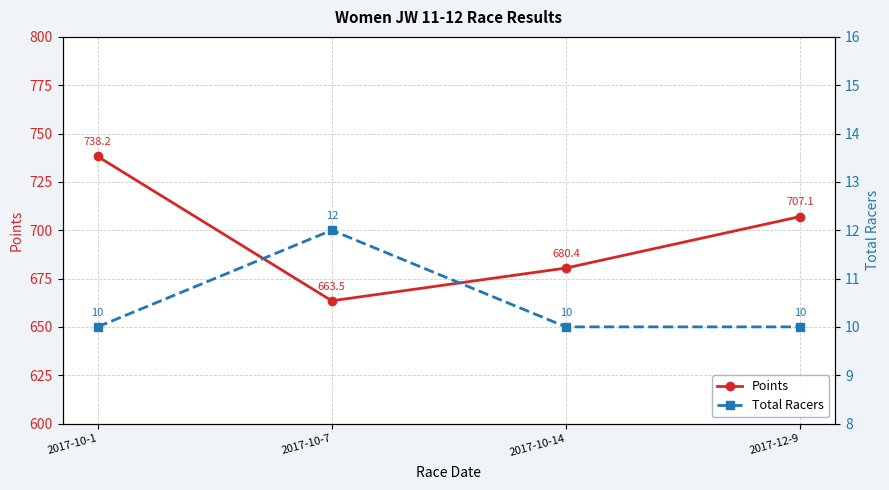

Reading right to left, what are all the values shown in this chart?

Points: 707.1	680.4	663.5	738.2
Total Racers: 10.0	10.0	12.0	10.0